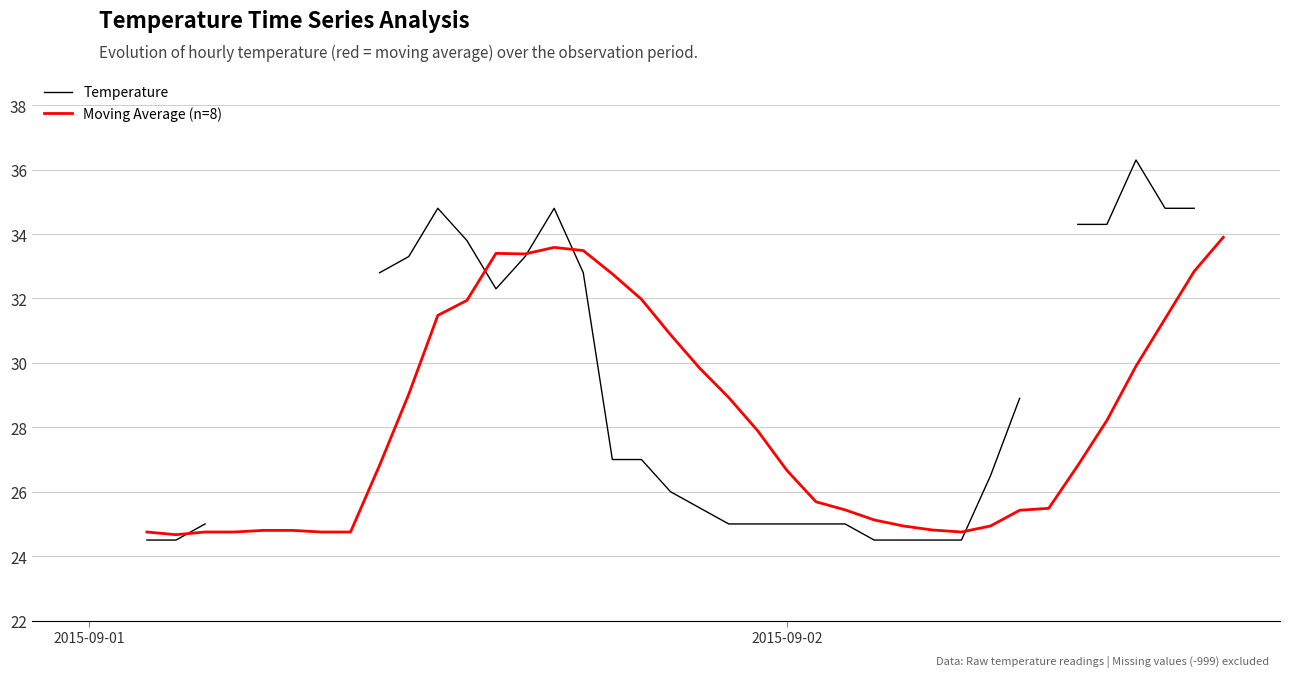

In Moving Average (n=8), how many points are higher than both neighbors (excluding endpoints)?

2